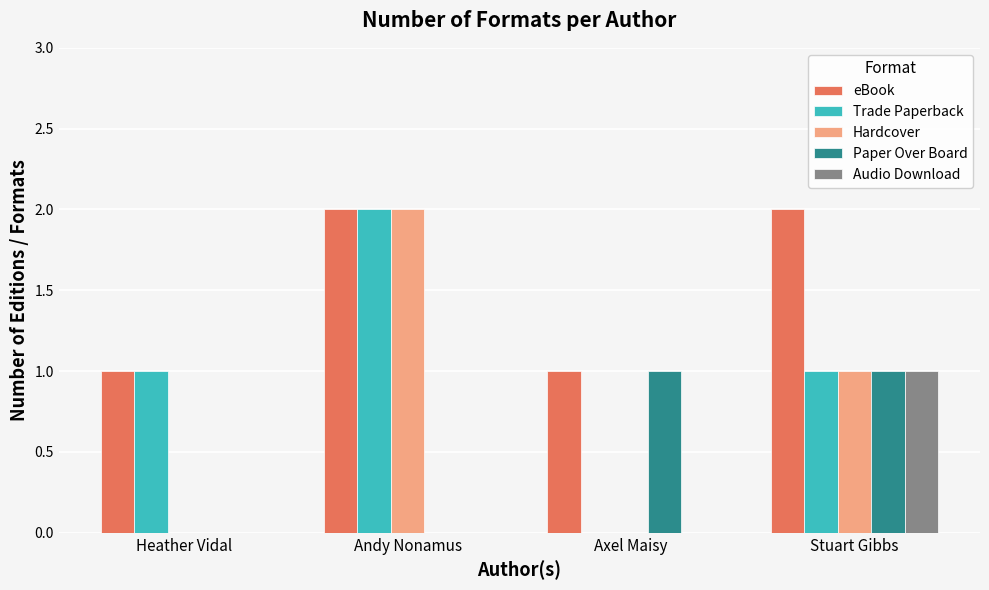

What is the sum of the Trade Paperback values at Andy Nonamus and Heather Vidal?

3